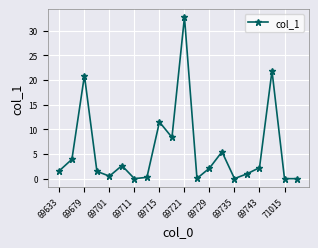

What is the value of the 1st point from the left?

1.6